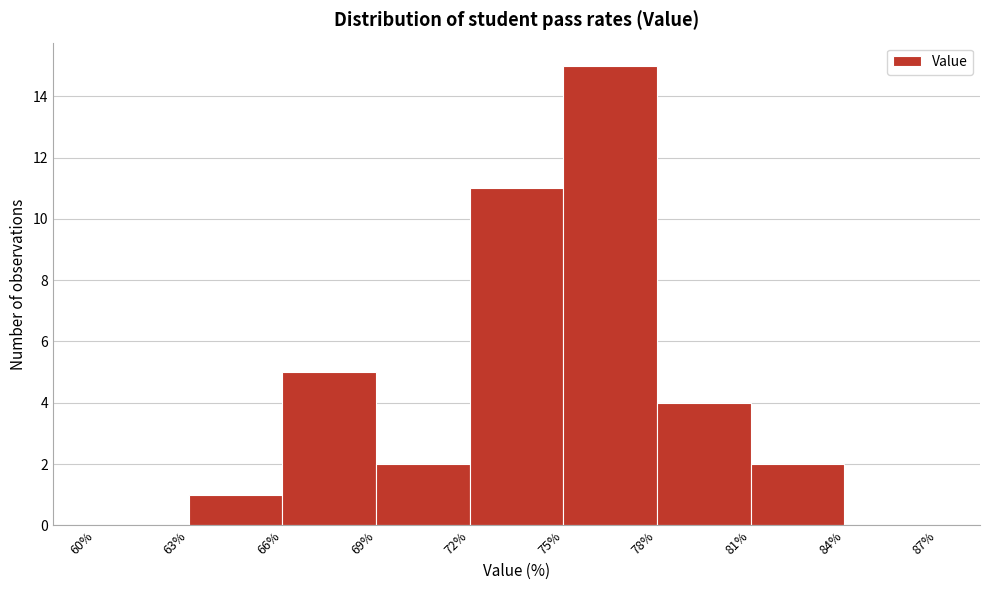

Which range on the x-axis has the tallest bar?

75% to 78%